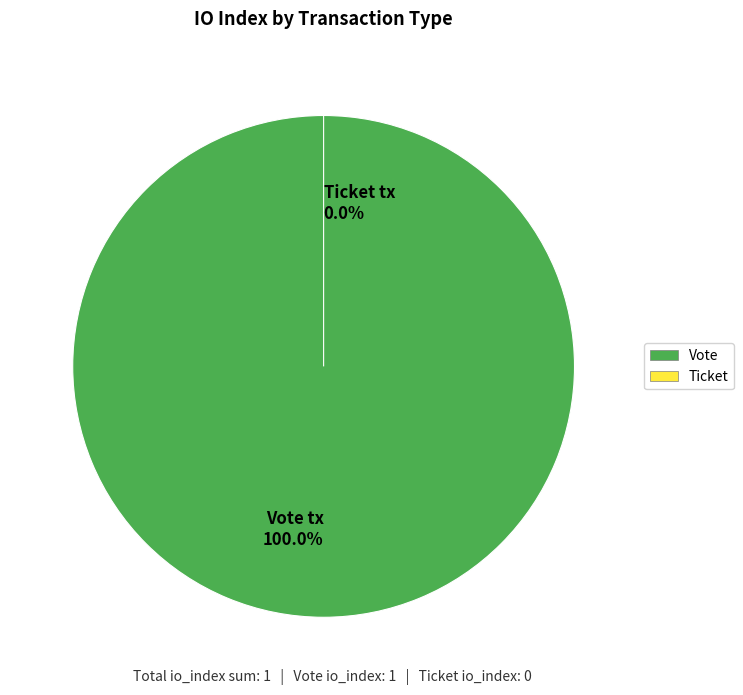

Which category has the biggest portion of the pie?

Vote tx